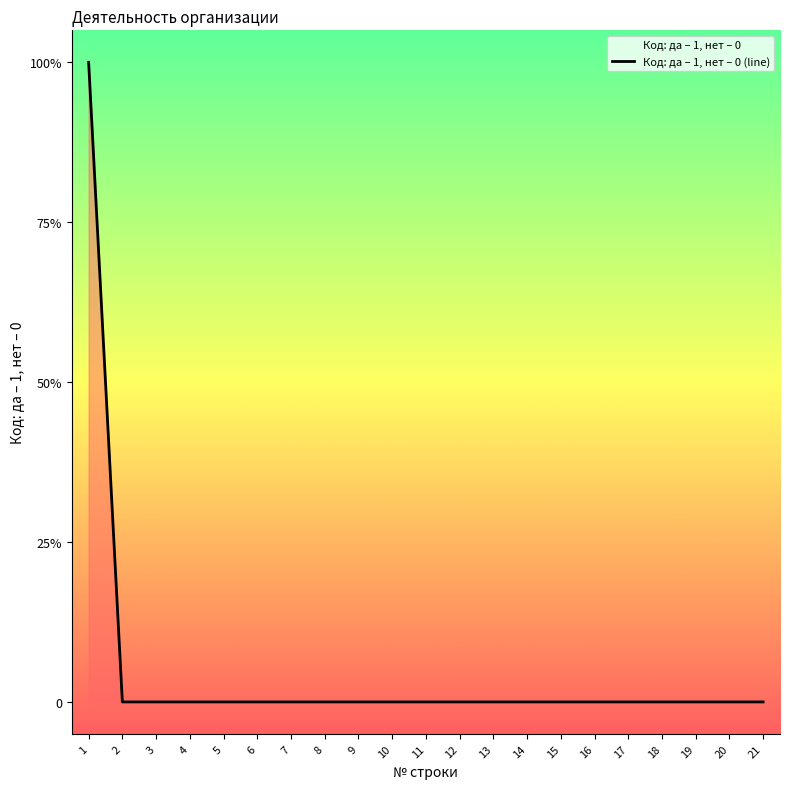

Which has a higher value, 20 or 18?

20